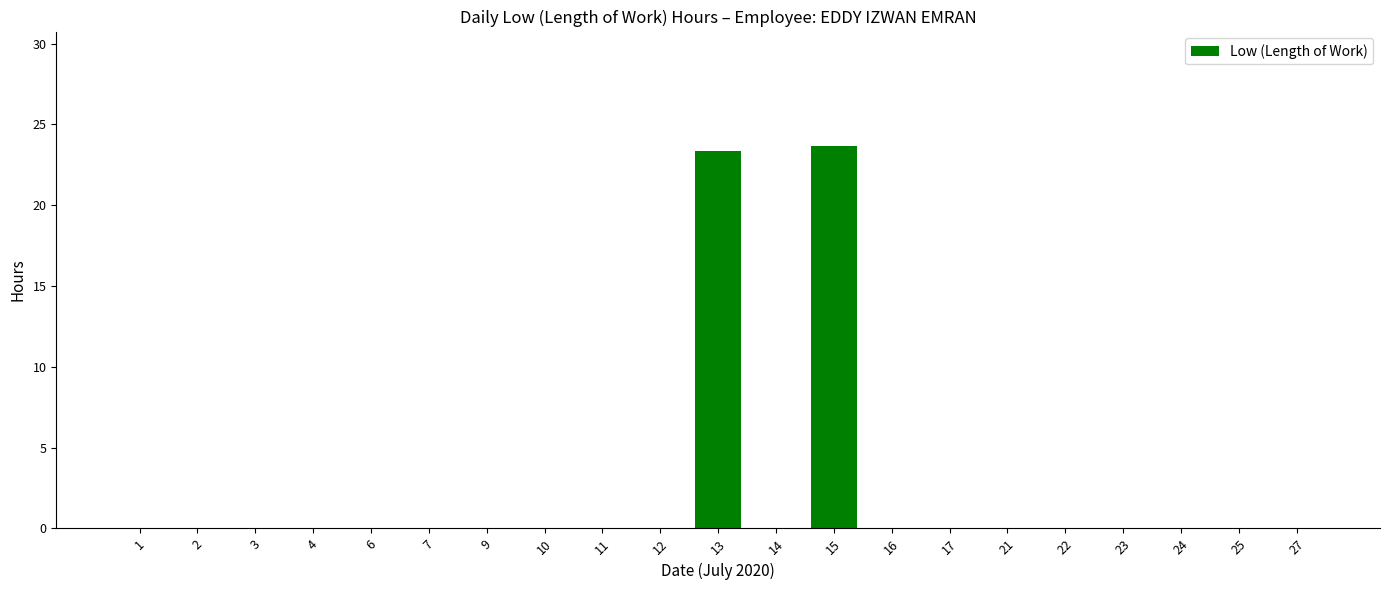

The value at 25 is -15.5. True or false?

False